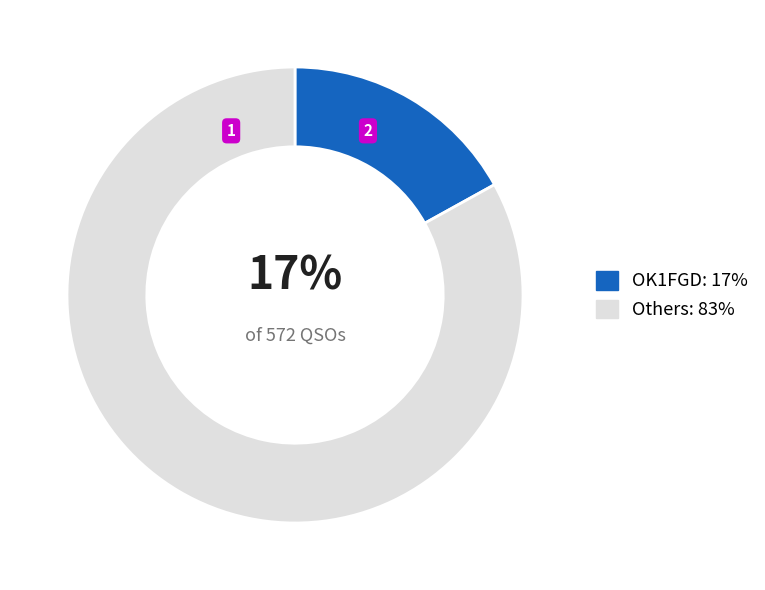

To the nearest percent, what is the average slice percentage?

50%